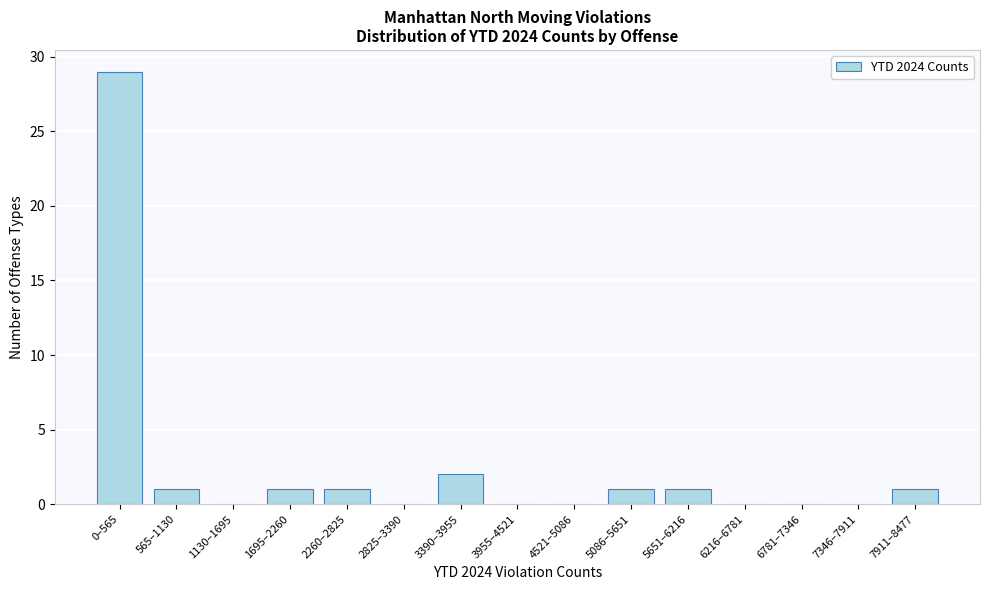

Reading right to left, transcribe all the data shown in this chart.

7911–8477=1	7346–7911=0	6781–7346=0	6216–6781=0	5651–6216=1	5086–5651=1	4521–5086=0	3955–4521=0	3390–3955=2	2825–3390=0	2260–2825=1	1695–2260=1	1130–1695=0	565–1130=1	0–565=29